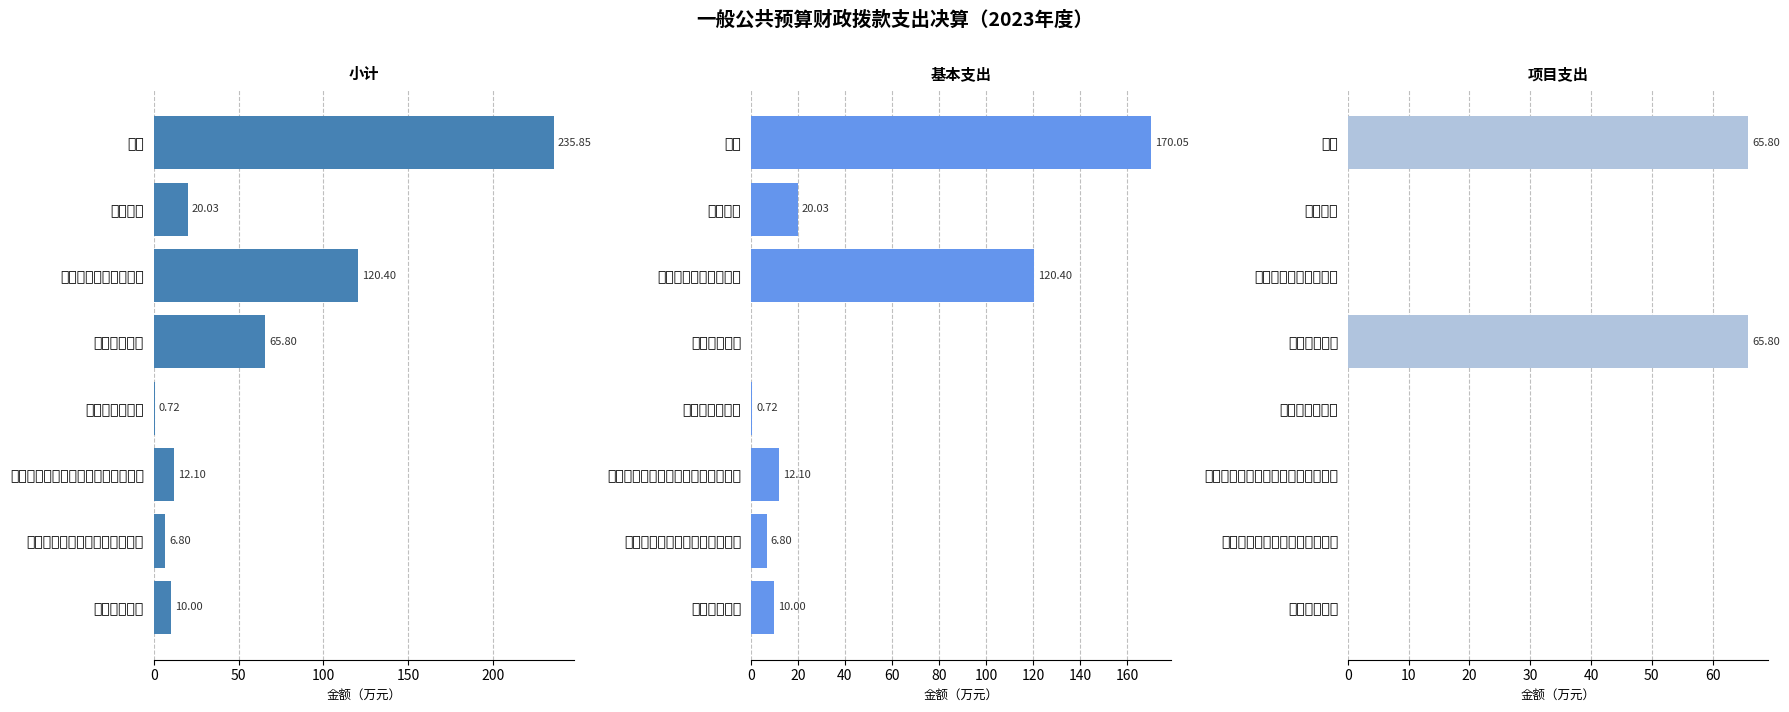

How many groups of bars are there?

8